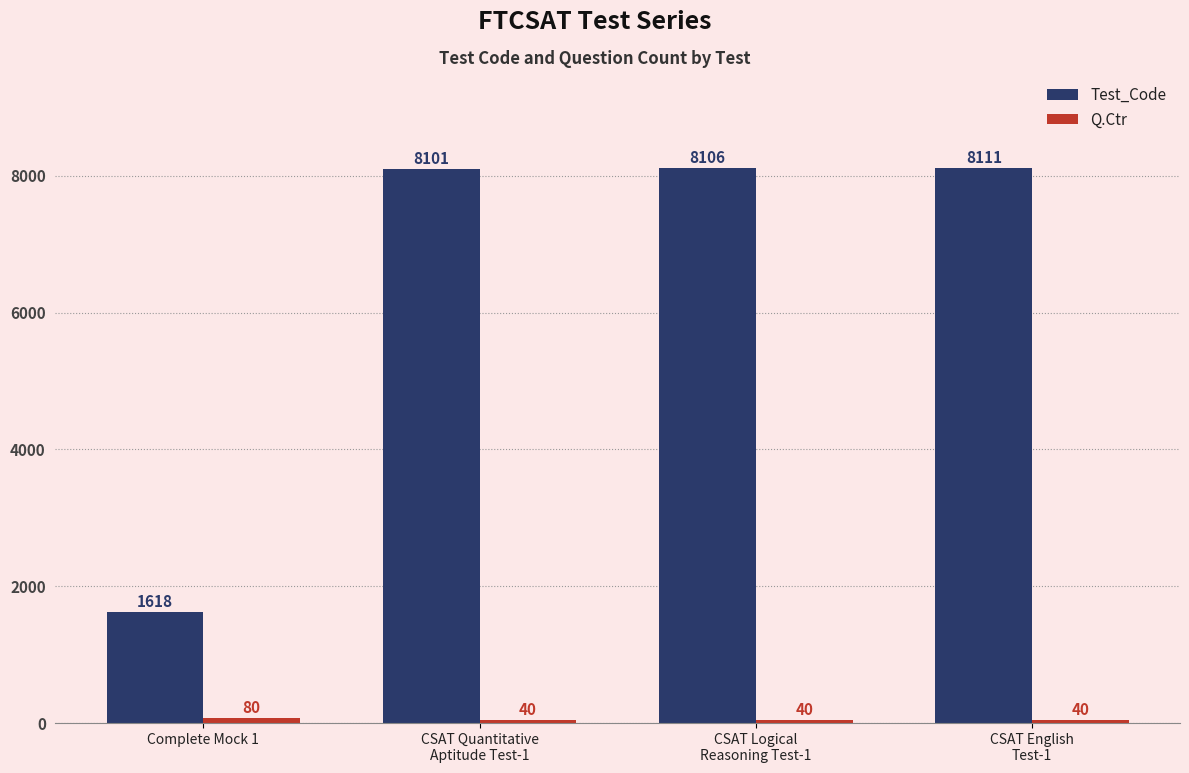

Which label corresponds to the largest value in the chart?

CSAT English
Test-1